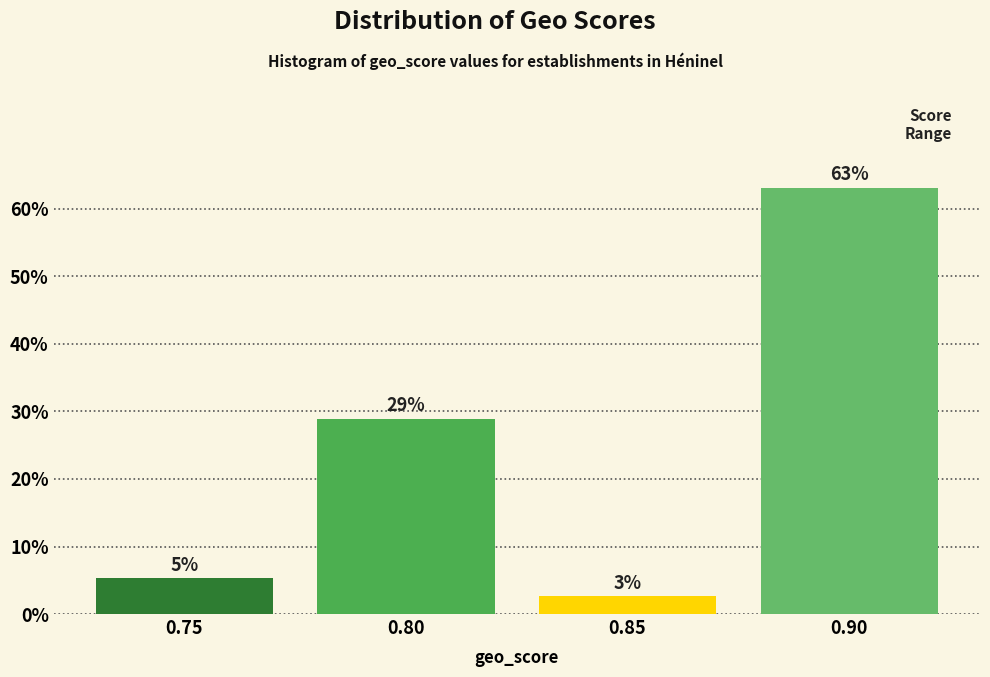

The chart shows a value of 12.2 at 0.80. True or false?

False